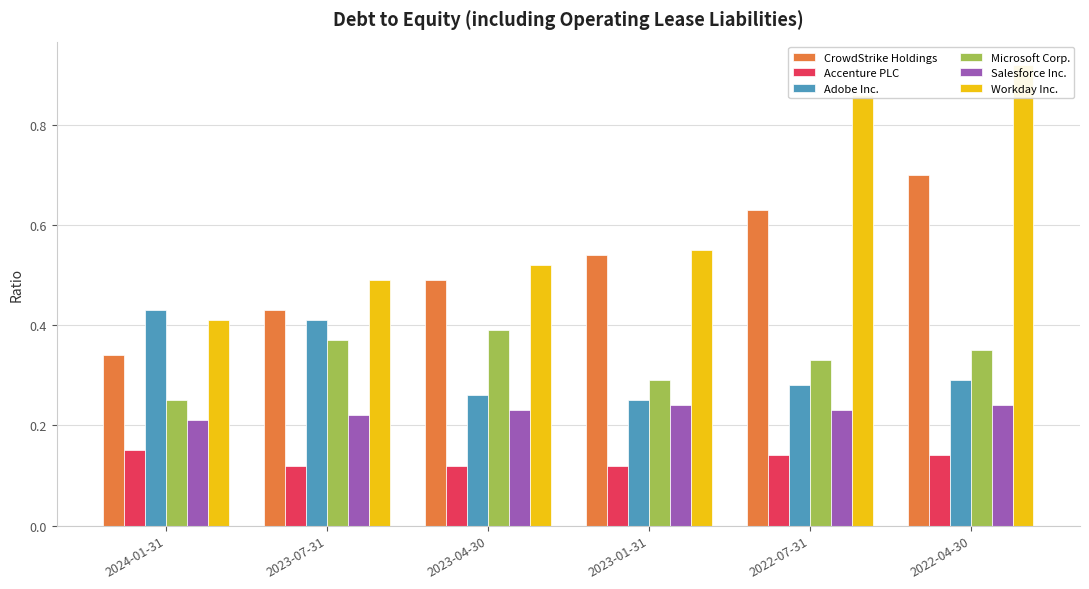

True or false: Salesforce Inc. has a value of 0.1 at 2023-07-31.

False